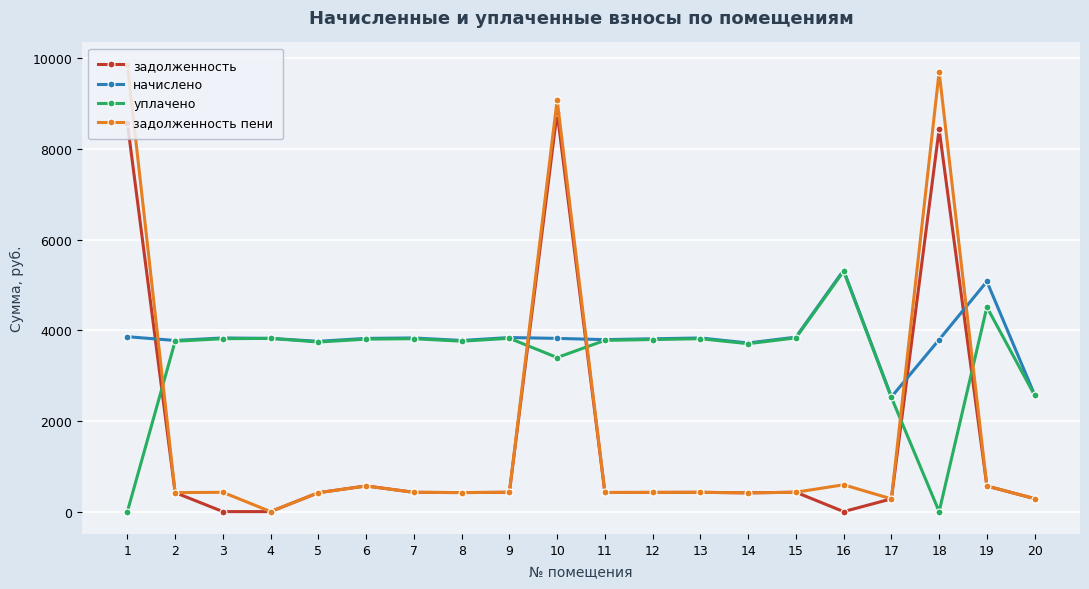

What is the value of the уплачено point at the 20th from the left?

2565.4